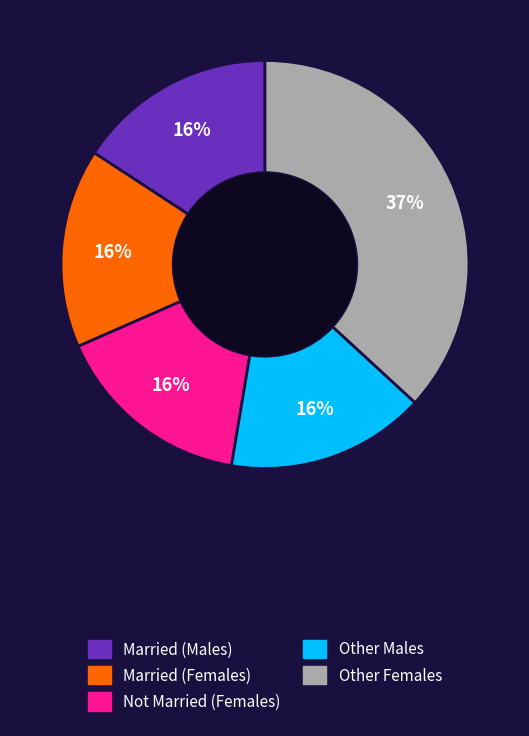

Does any single category account for the majority?

No